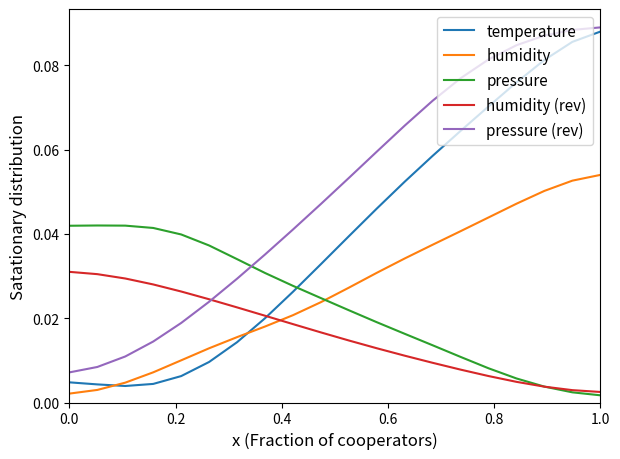

At how many categories does at least one series exceed 0?

20